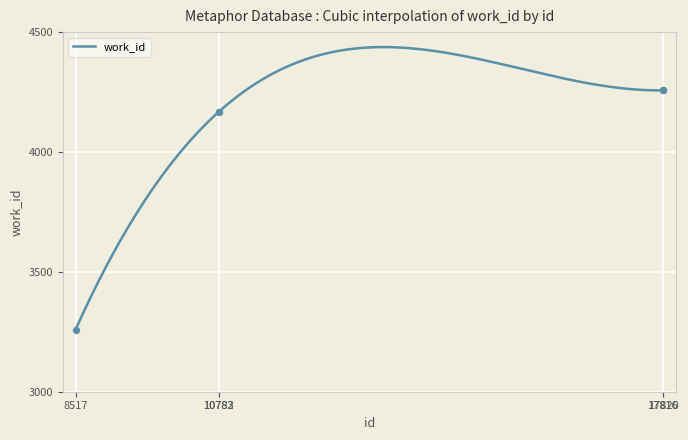

Which has a higher value, 10782 or 17820?

17820